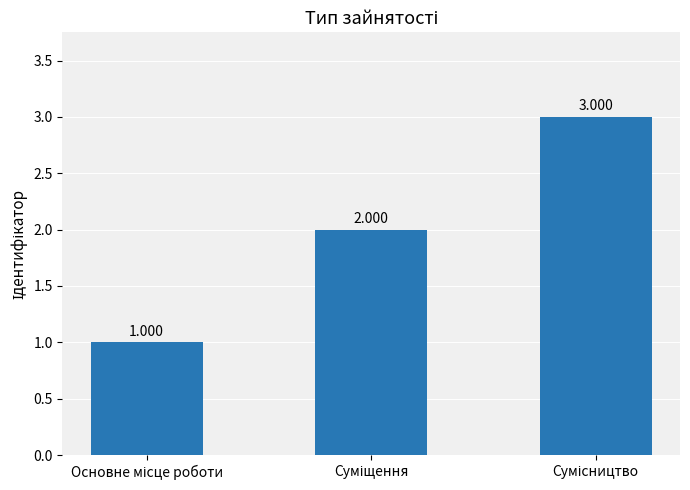

How many bars are there in total?

3